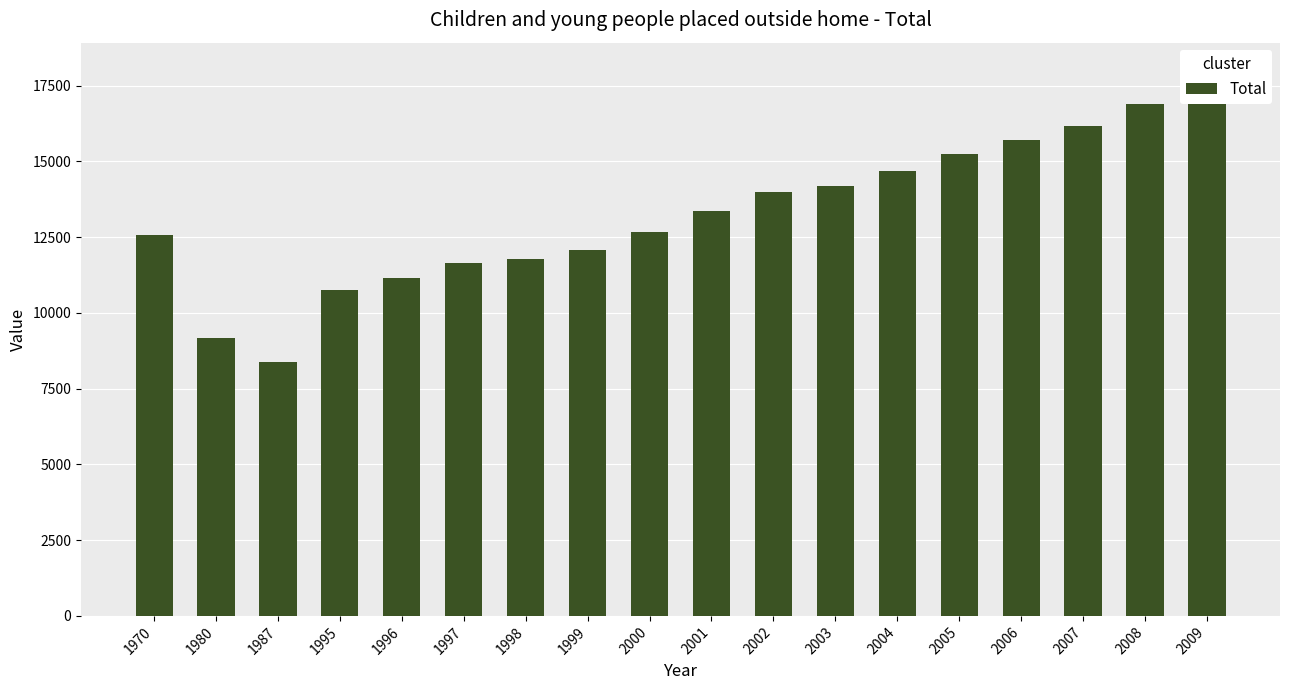

The value at 2007 is 16180. True or false?

True